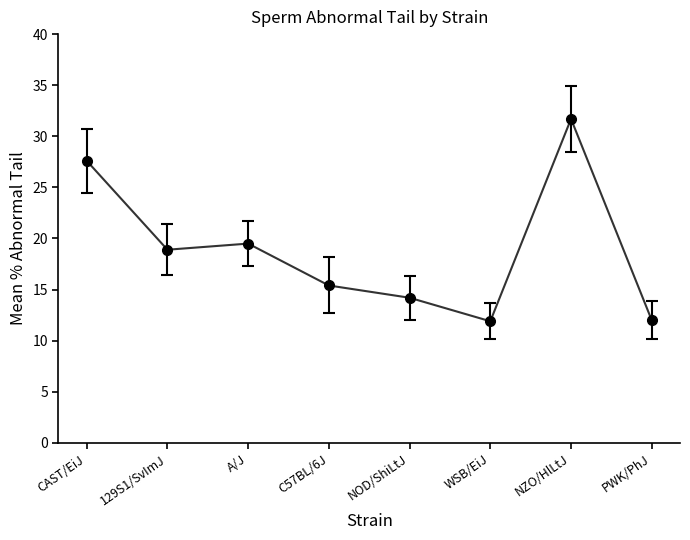

Approximately how many times larger is the value at C57BL/6J compared to PWK/PhJ?

1.3